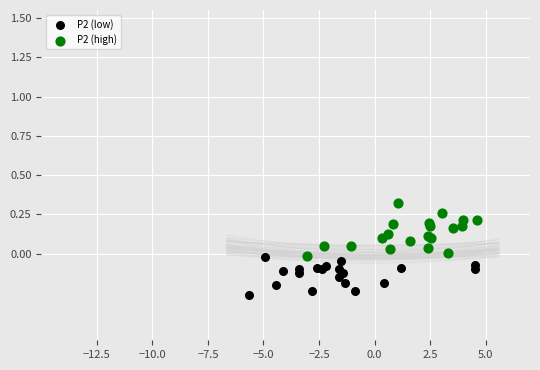

Which series reaches the minimum Y coordinate?

P2 (low)